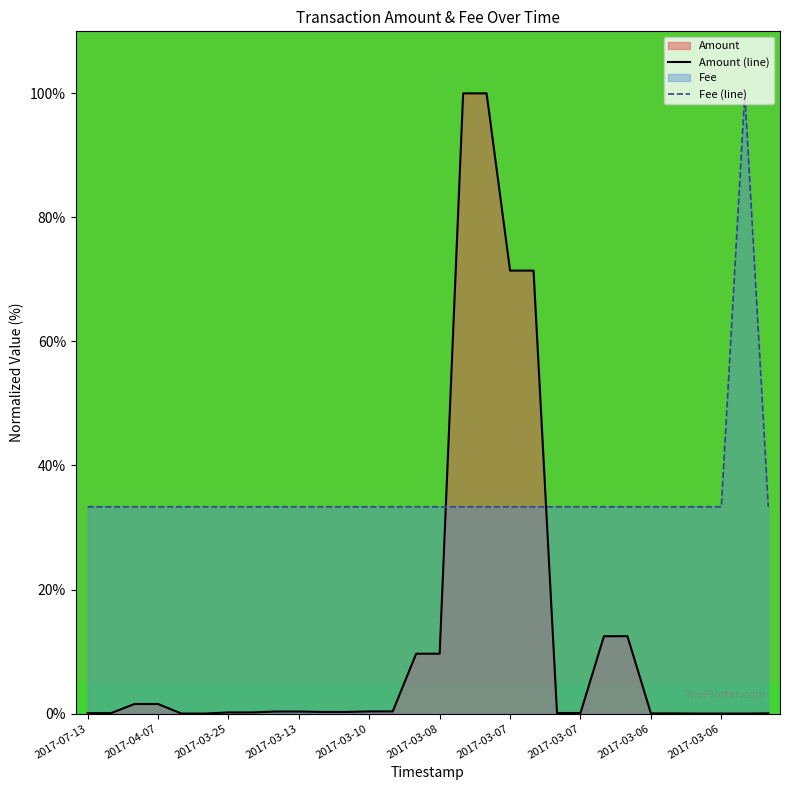

Between which two adjacent categories do Amount and Fee first intersect?

2017-03-08 and 2017-03-07